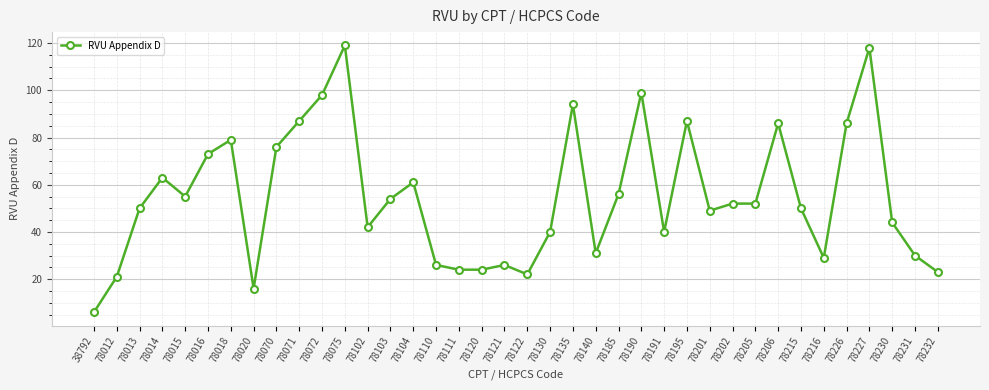

True or false: the data has more than 0 interior local peaks.

True